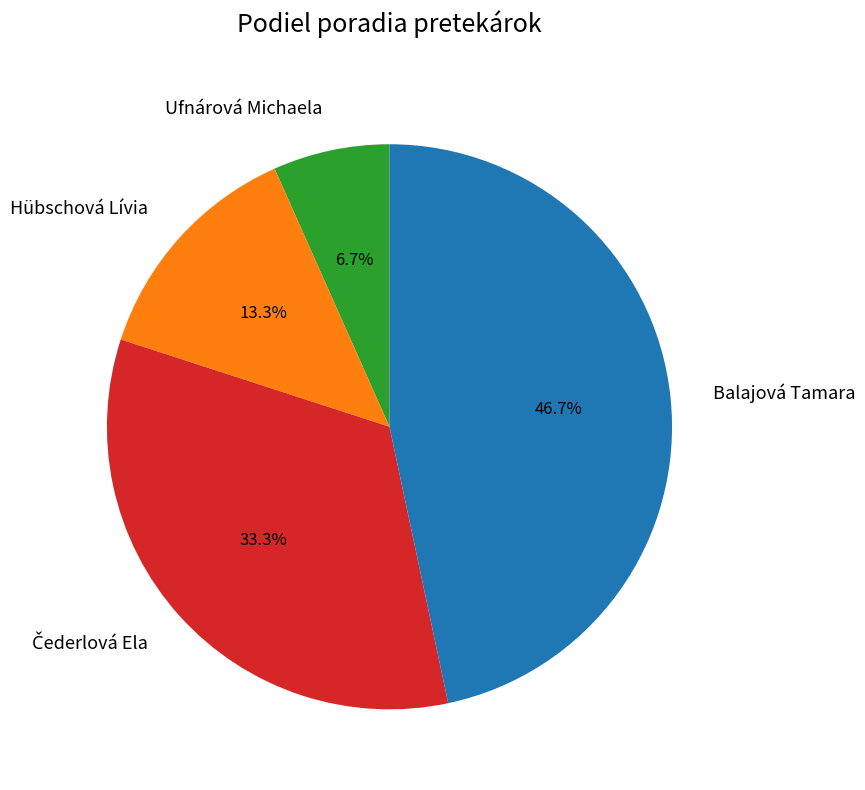

To the nearest percent, what percentage of the pie is Hübschová Lívia?

13%